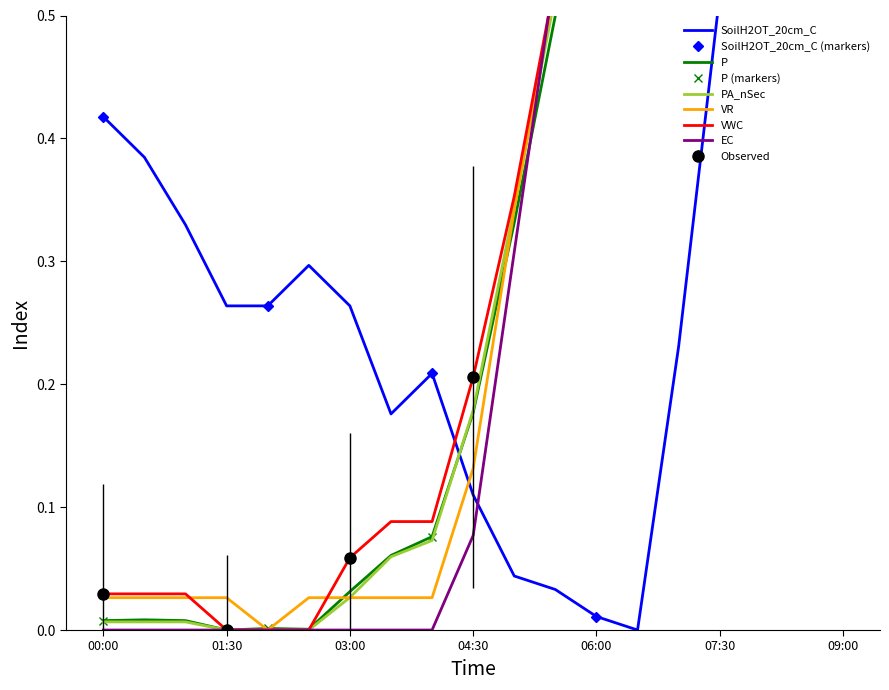

What is the label of the 1st point from the left?

00:00